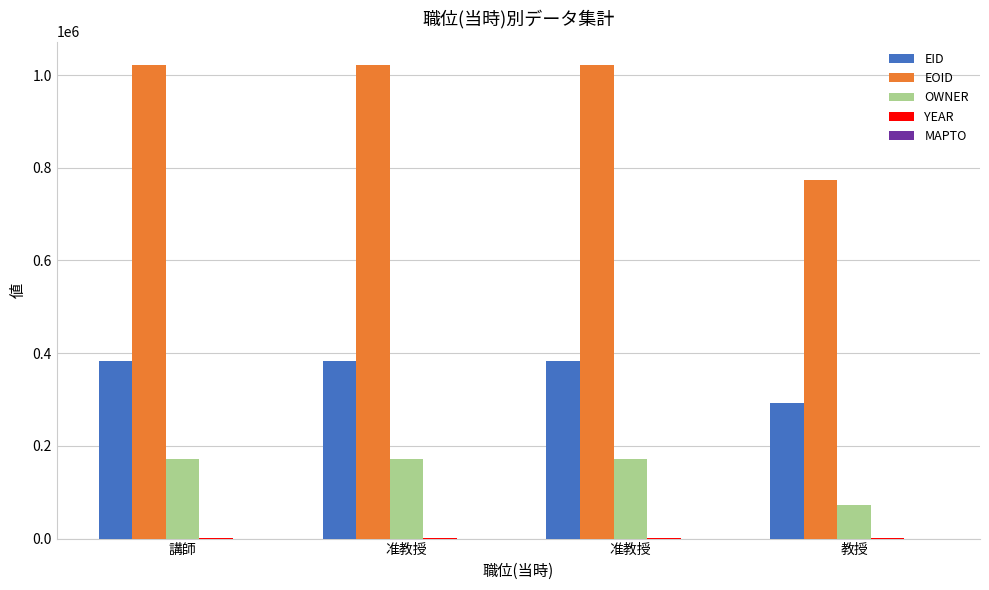

Between 教授 and 准教授, which is larger?

准教授